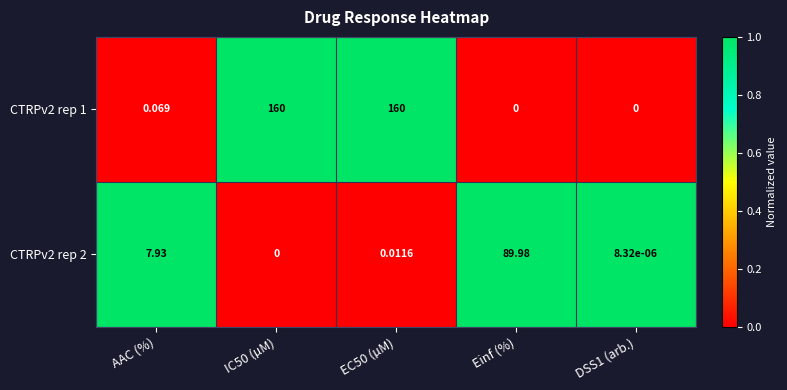

Which series has the largest total across all categories?

CTRPv2 rep 1